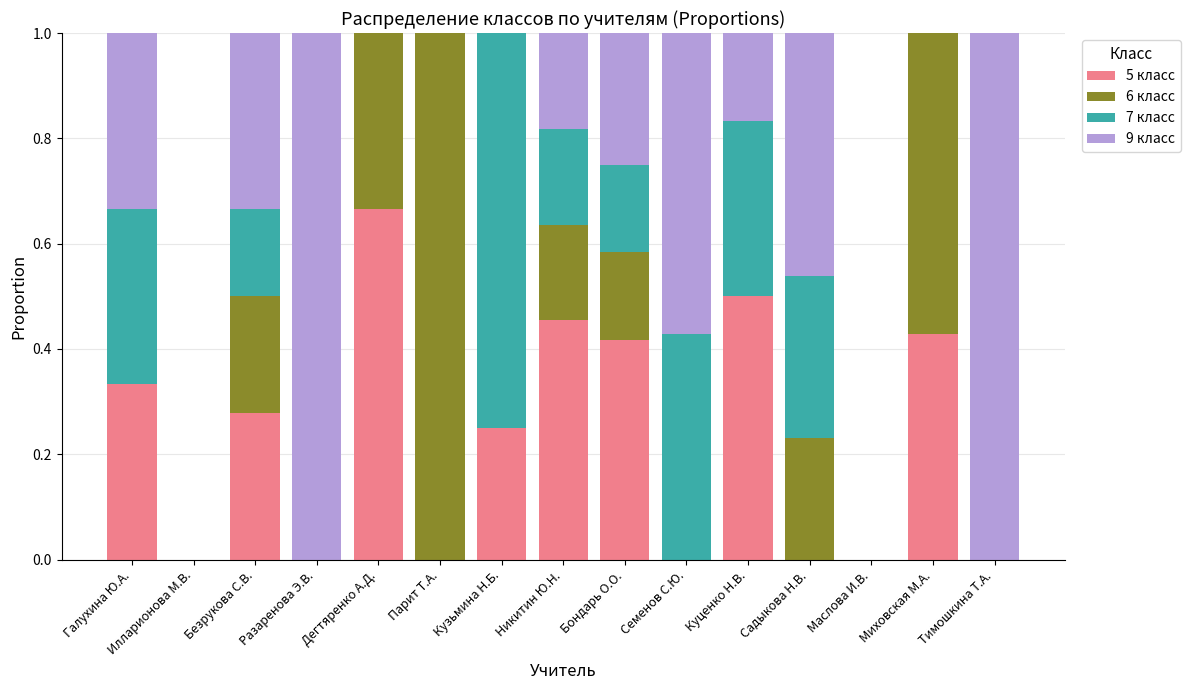

Count the number of data series in this chart.

4